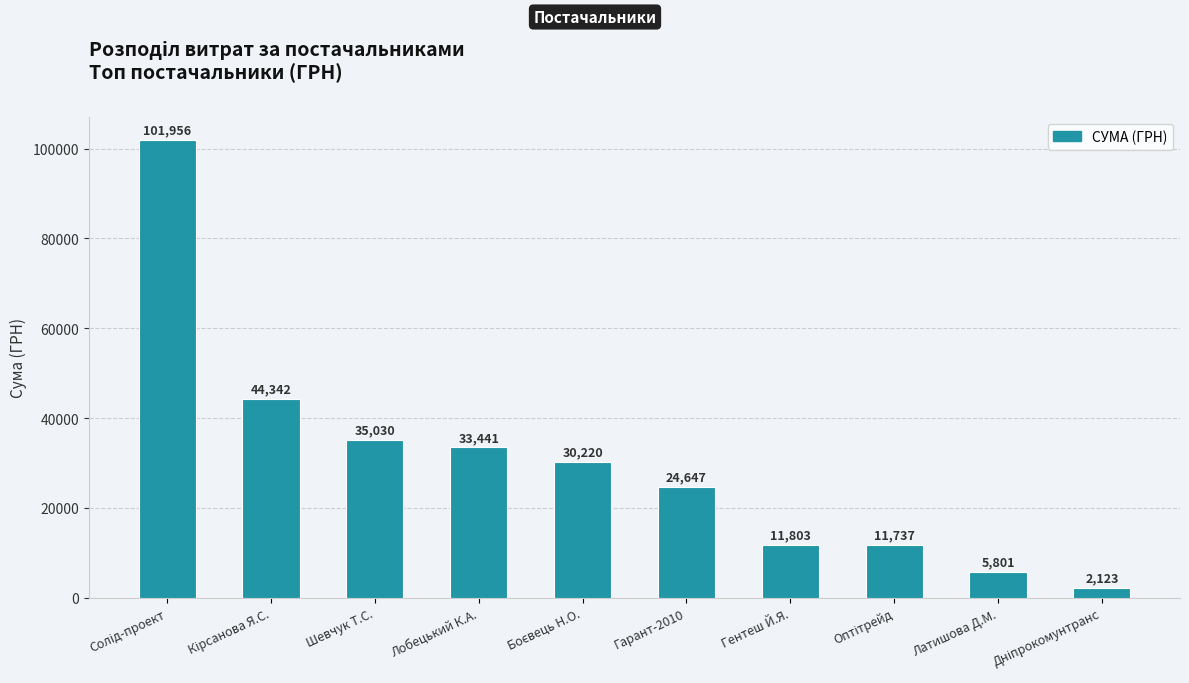

What is the label of the 3rd bar from the left?

Шевчук Т.С.